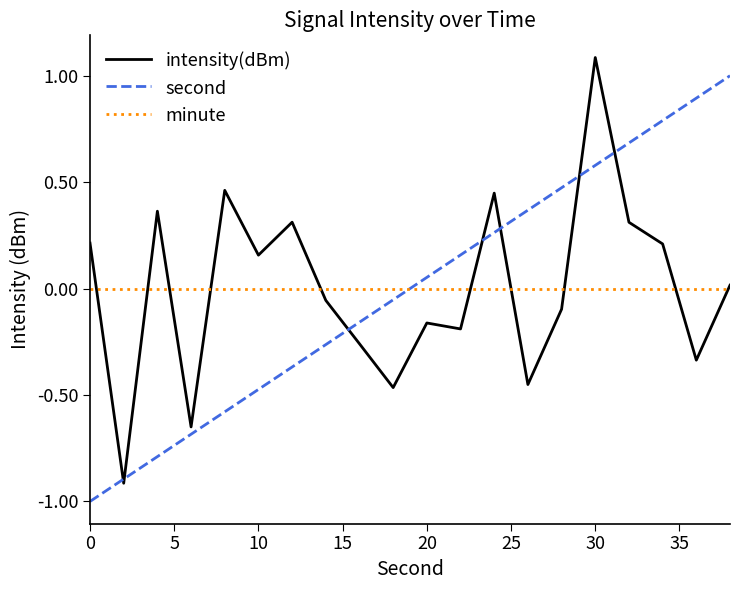

What is the maximum value shown in the chart?

1.1